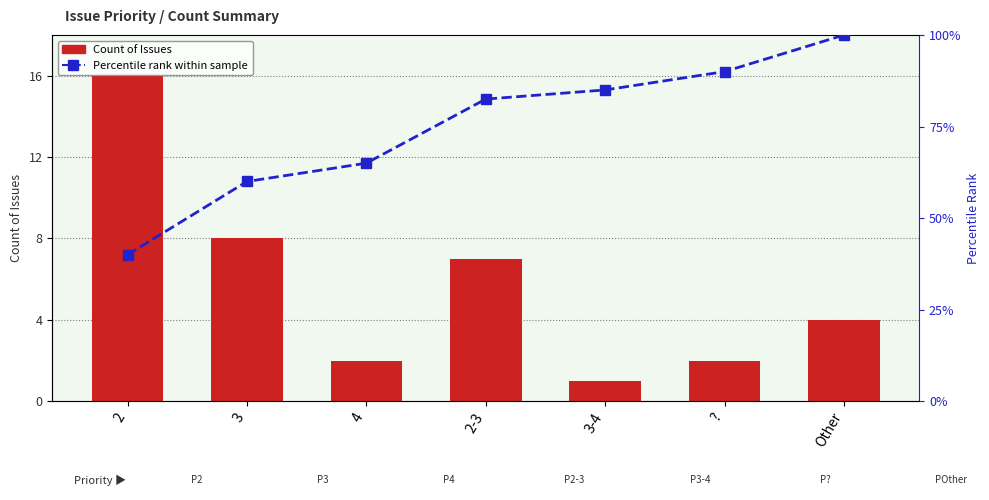

What is the average value of the Count of Issues series?

5.7